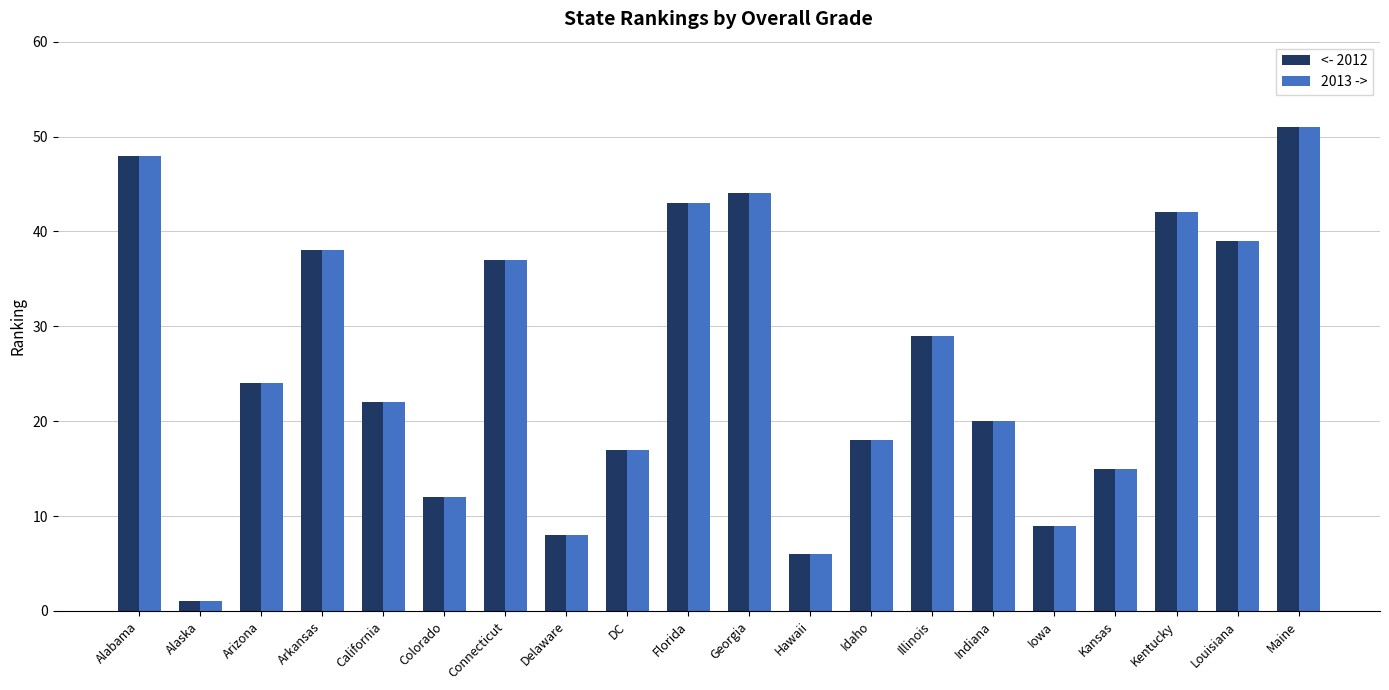

What is the difference between the 2013 -> values at Colorado and Georgia?

32